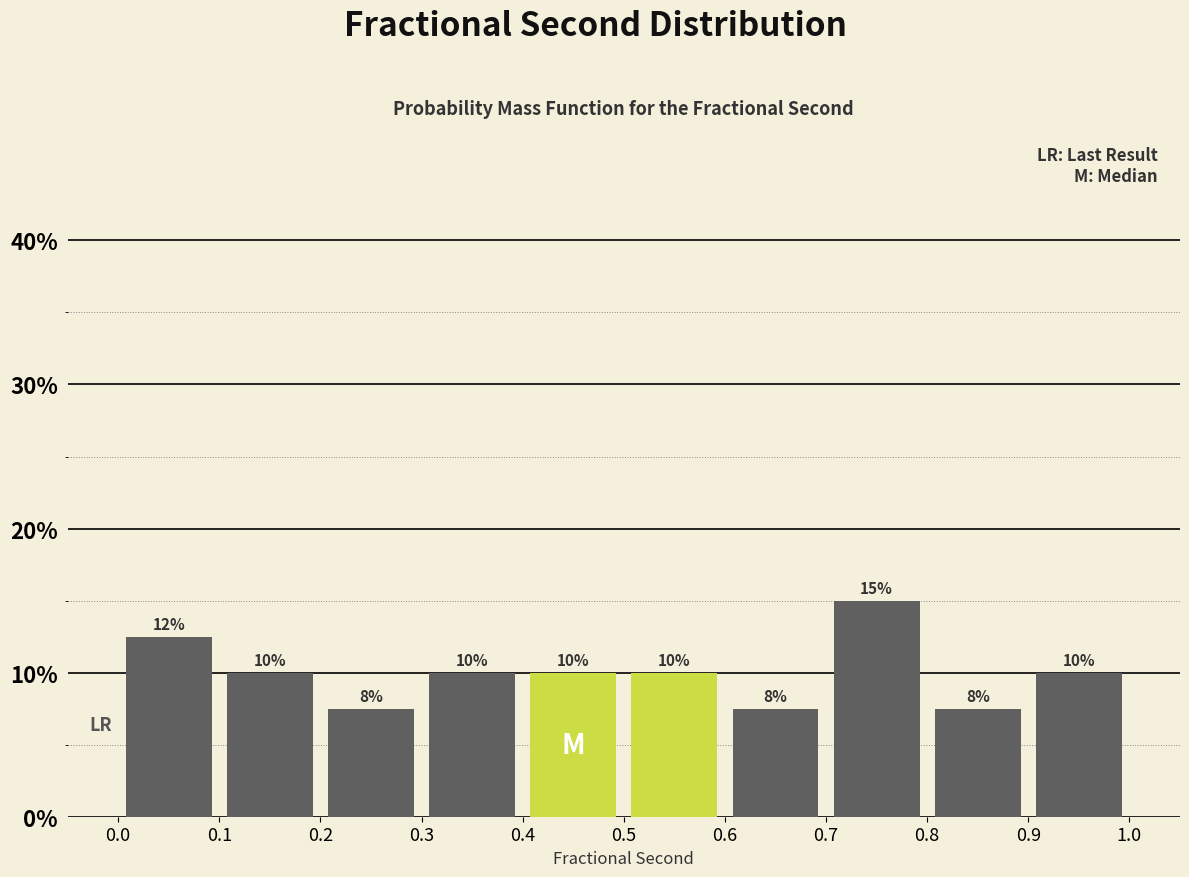

Over which range of the x-axis is the bar tallest?

0.7 to 0.8